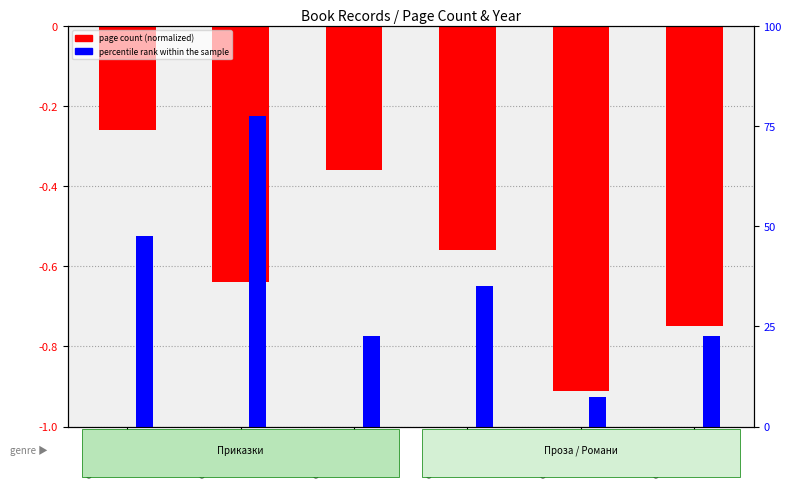

How many data points in percentile rank within the sample are less than 35?

3